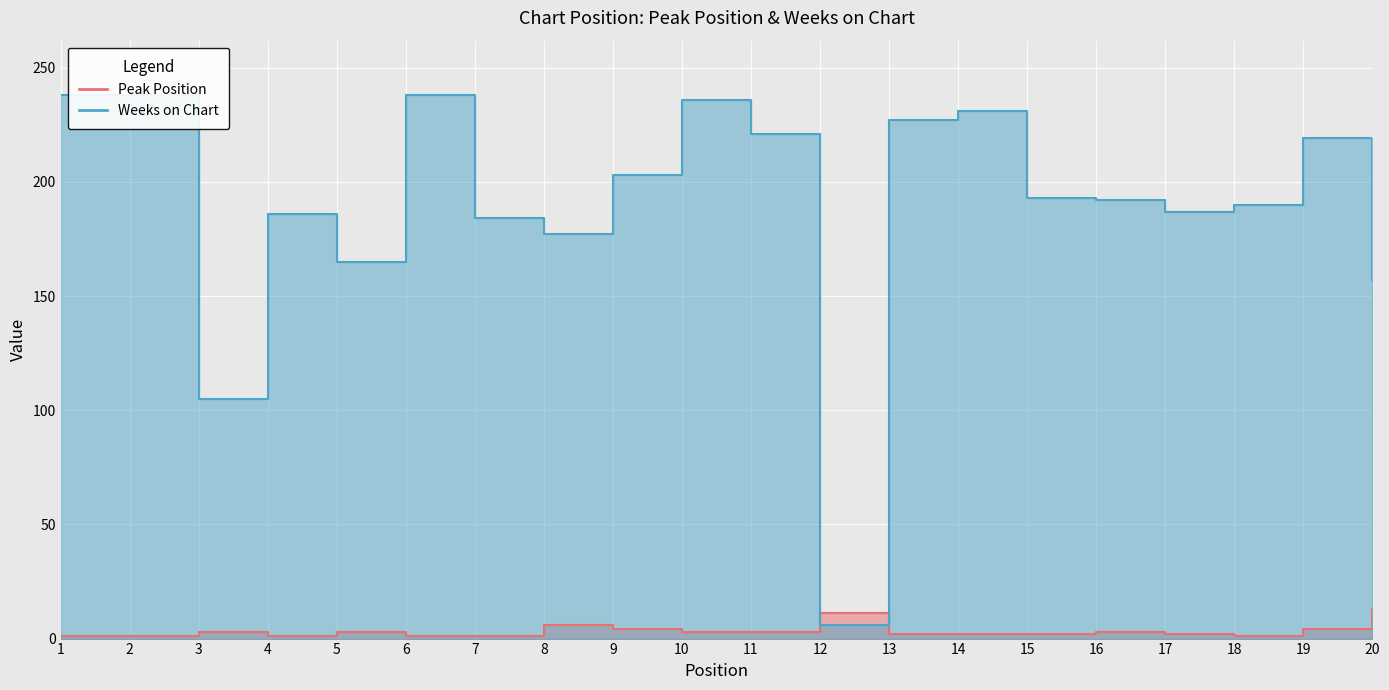

Count the number of data series in this chart.

2